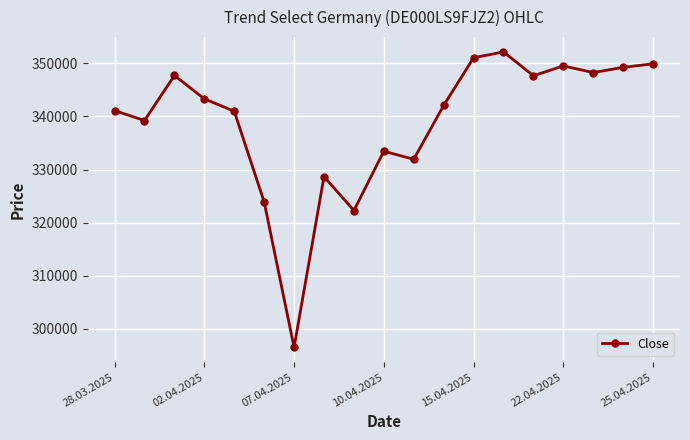

What is the value of the 13th point from the left?

351039